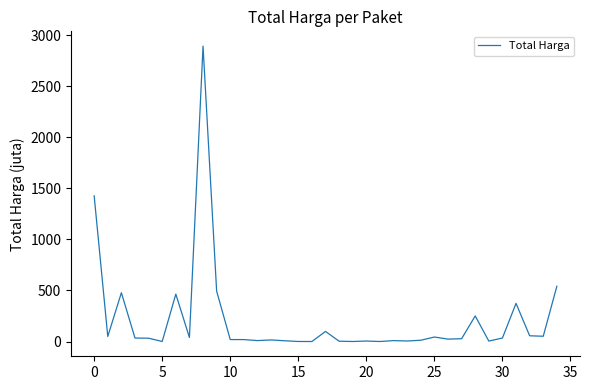

What is the difference between the maximum and minimum values?

2892.0